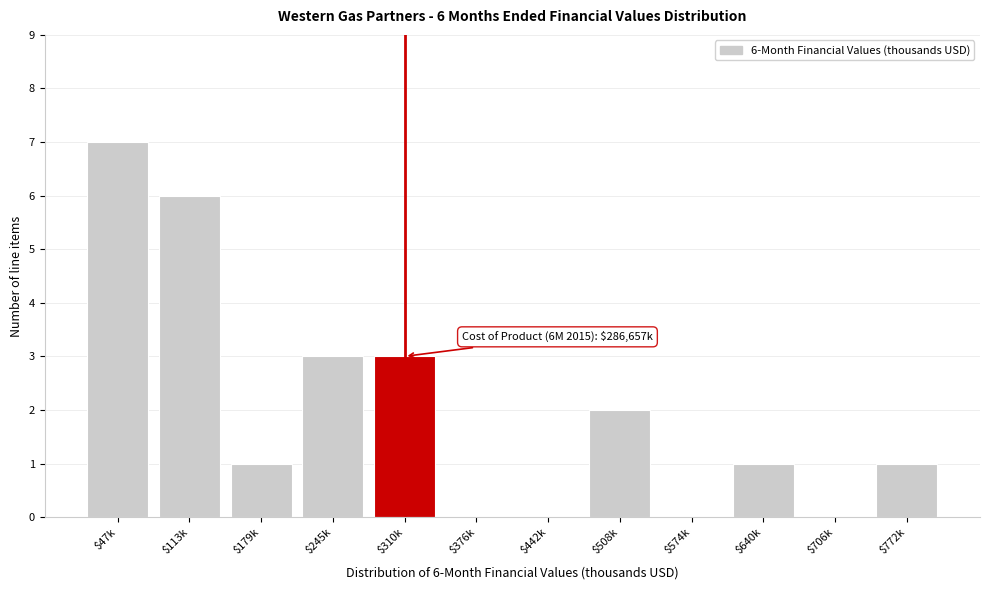

Which category has the highest value across all series?

$47k